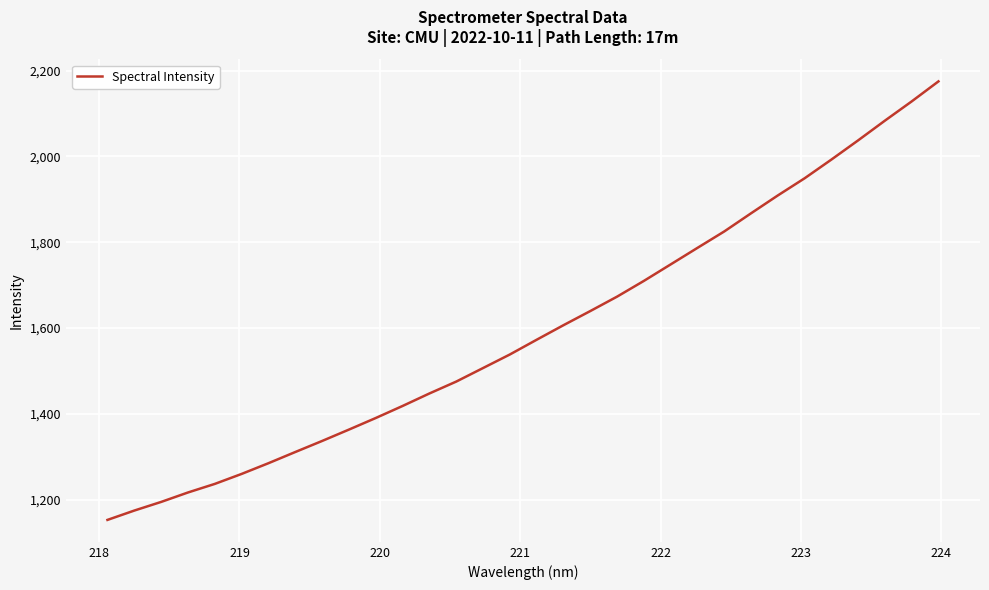

What is the maximum value shown in the chart?

2174.9